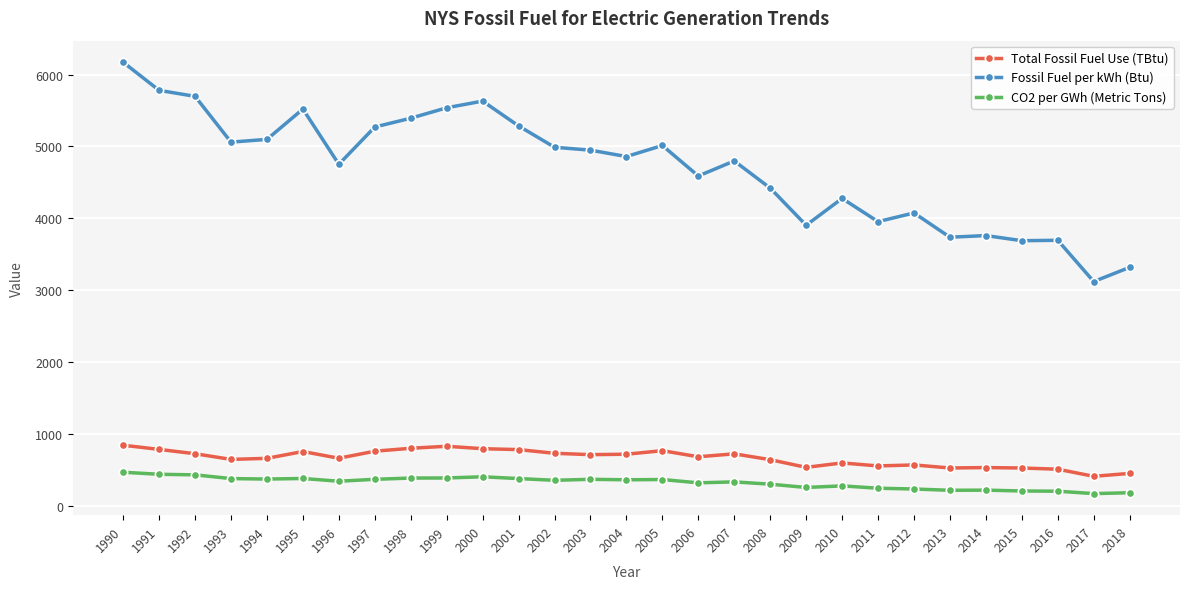

What are all the series names shown in the legend?

Total Fossil Fuel Use (TBtu), Fossil Fuel per kWh (Btu), CO2 per GWh (Metric Tons)